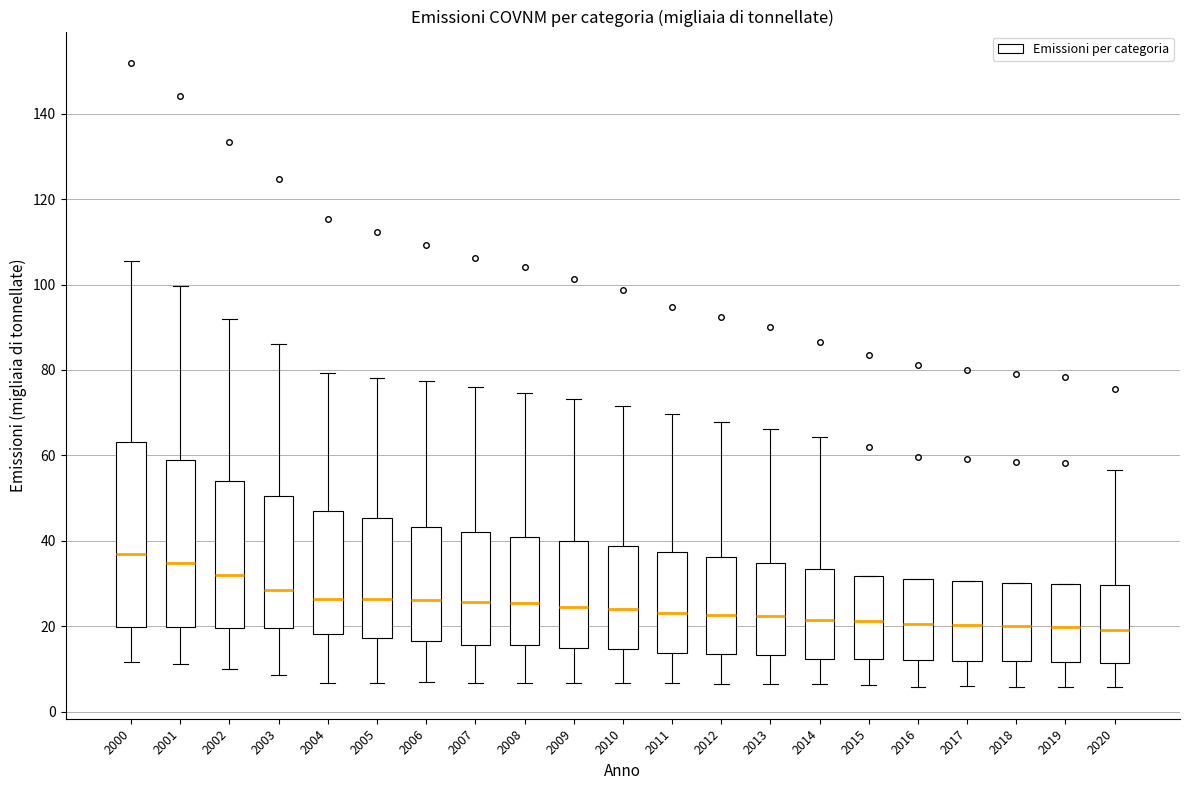

Reading left to right, read every box against the y-axis: the position of its median line, the range the box covers, and the ends of its whiskers. The values are not printed on the chart, so give them approximately, as read against the axis.

2000: median 36, box 20 to 64, whiskers 12 to 106
2001: median 34, box 20 to 58, whiskers 12 to 100
2002: median 32, box 20 to 54, whiskers 10 to 92
2003: median 28, box 20 to 50, whiskers 8 to 86
2004: median 26, box 18 to 46, whiskers 6 to 80
2005: median 26, box 18 to 46, whiskers 6 to 78
2006: median 26, box 16 to 44, whiskers 6 to 78
2007: median 26, box 16 to 42, whiskers 6 to 76
2008: median 26, box 16 to 40, whiskers 6 to 74
2009: median 24, box 14 to 40, whiskers 6 to 74
2010: median 24, box 14 to 38, whiskers 6 to 72
2011: median 22, box 14 to 38, whiskers 6 to 70
2012: median 22, box 14 to 36, whiskers 6 to 68
2013: median 22, box 14 to 34, whiskers 6 to 66
2014: median 22, box 12 to 34, whiskers 6 to 64
2015: median 22, box 12 to 32, whiskers 6 to 32
2016: median 20, box 12 to 30, whiskers 6 to 30
2017: median 20, box 12 to 30, whiskers 6 to 30
2018: median 20, box 12 to 30, whiskers 6 to 30
2019: median 20, box 12 to 30, whiskers 6 to 30
2020: median 20, box 12 to 30, whiskers 6 to 56